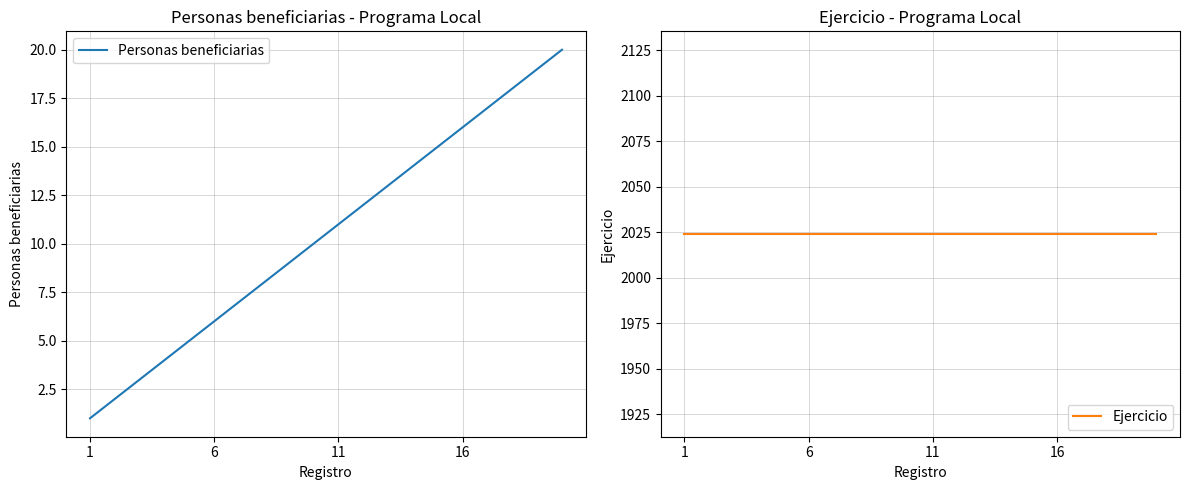

True or false: Personas beneficiarias has a value of 8 at 4.

False